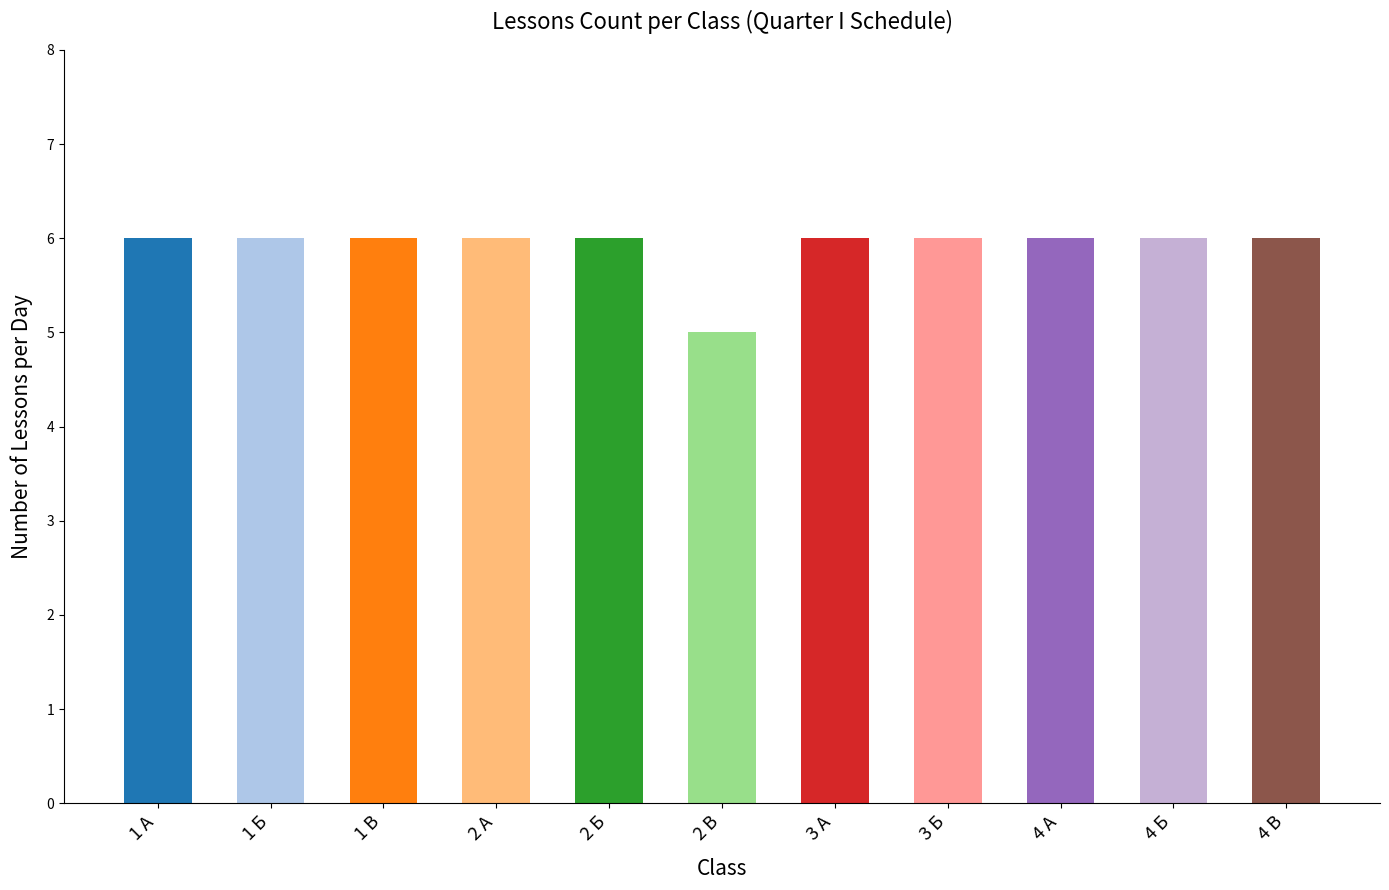

At which label is the value closest to 5?

2 В